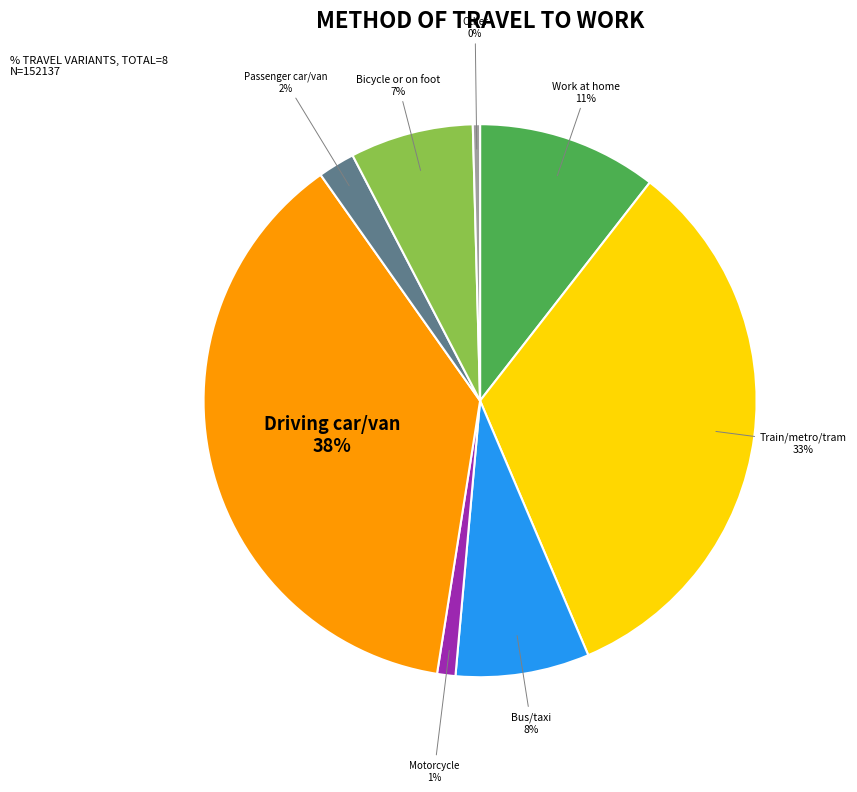

To the nearest percent, what portion does Work at home represent?

11%